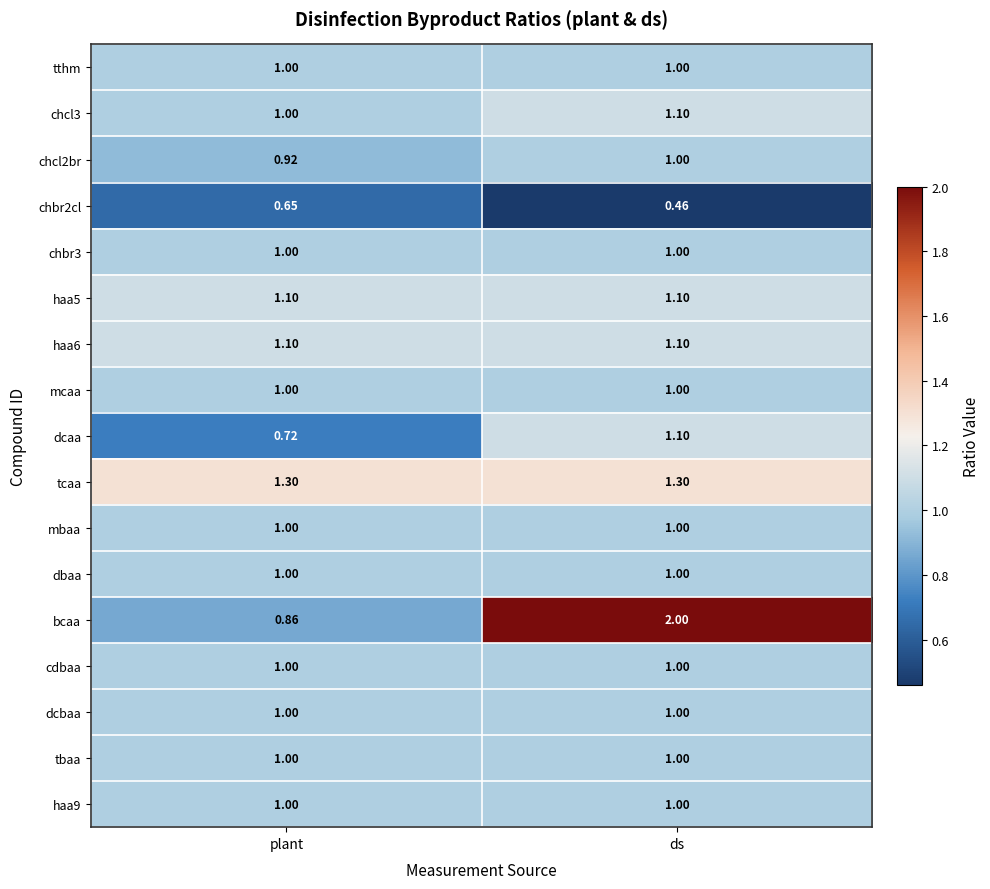

How many data points does each series have?

2